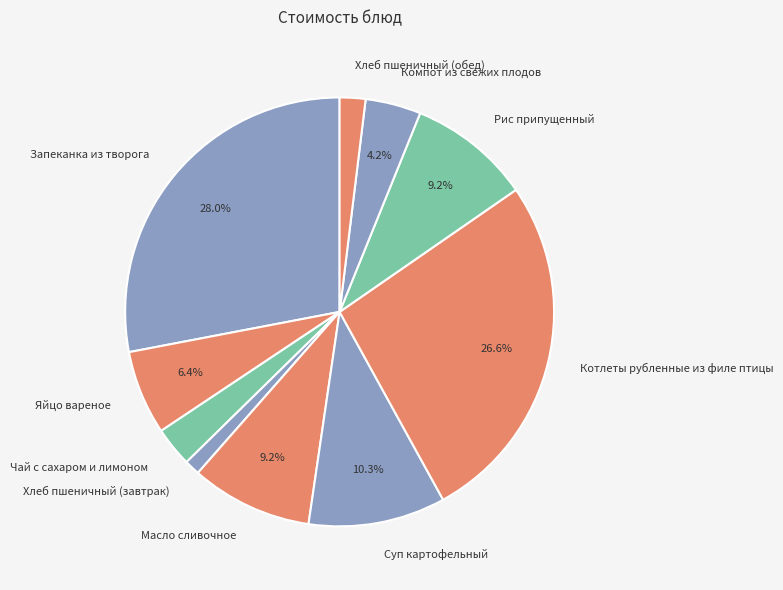

Which slice is the smallest?

Хлеб пшеничный (завтрак)